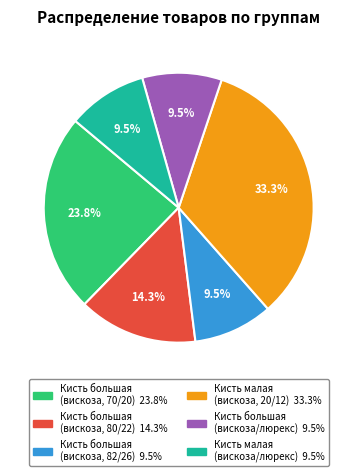

Is there a majority slice in this chart?

No